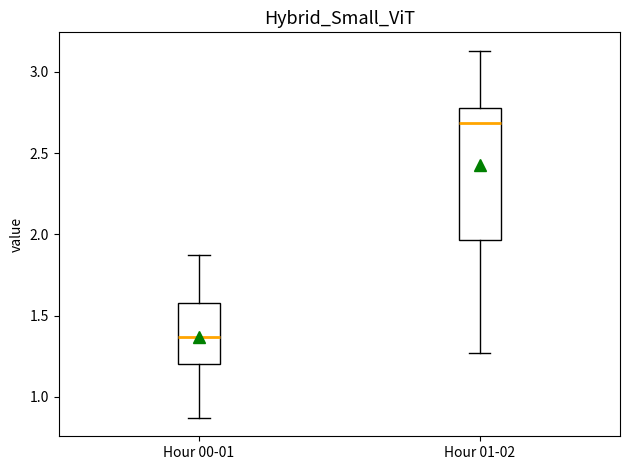

Reading left to right, read every box against the y-axis: the position of its median line, the range the box covers, and the ends of its whiskers. The values are not printed on the chart, so give them approximately, as read against the axis.

Hour 00-01: median 1.35, box 1.20 to 1.60, whiskers 0.85 to 1.85
Hour 01-02: median 2.70, box 1.95 to 2.80, whiskers 1.25 to 3.15